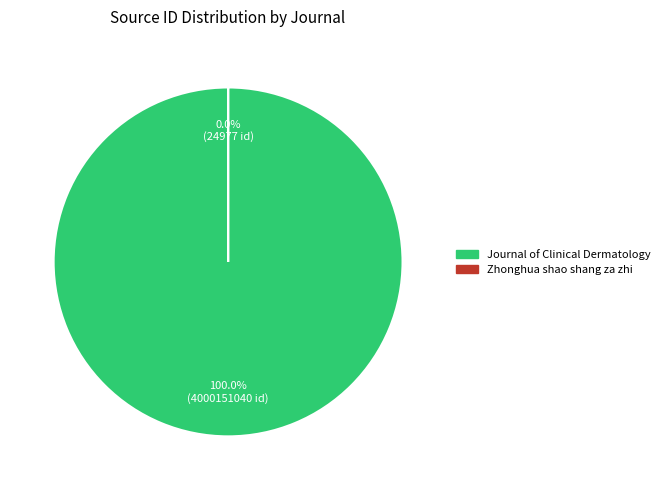

What is the total percentage of Journal of Clinical Dermatology and Zhonghua shao shang za zhi?

100.0%